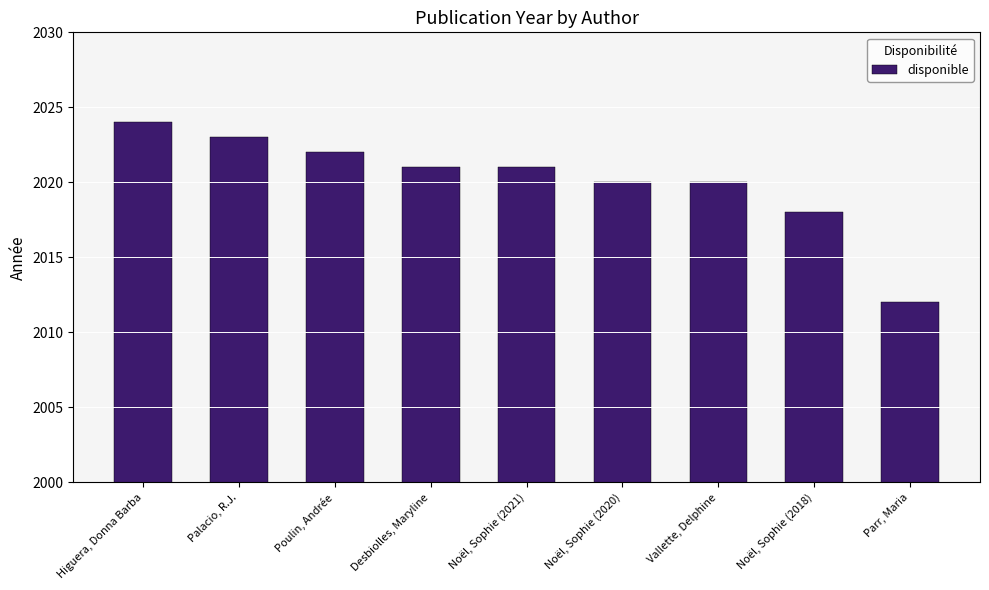

What is the change in value from Palacio, R.J. to Noël, Sophie (2021)?

-2